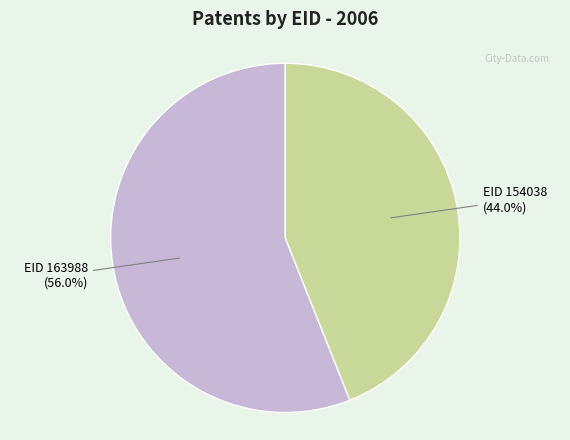

Rank the categories by value from highest to lowest.

EID 163988, EID 154038